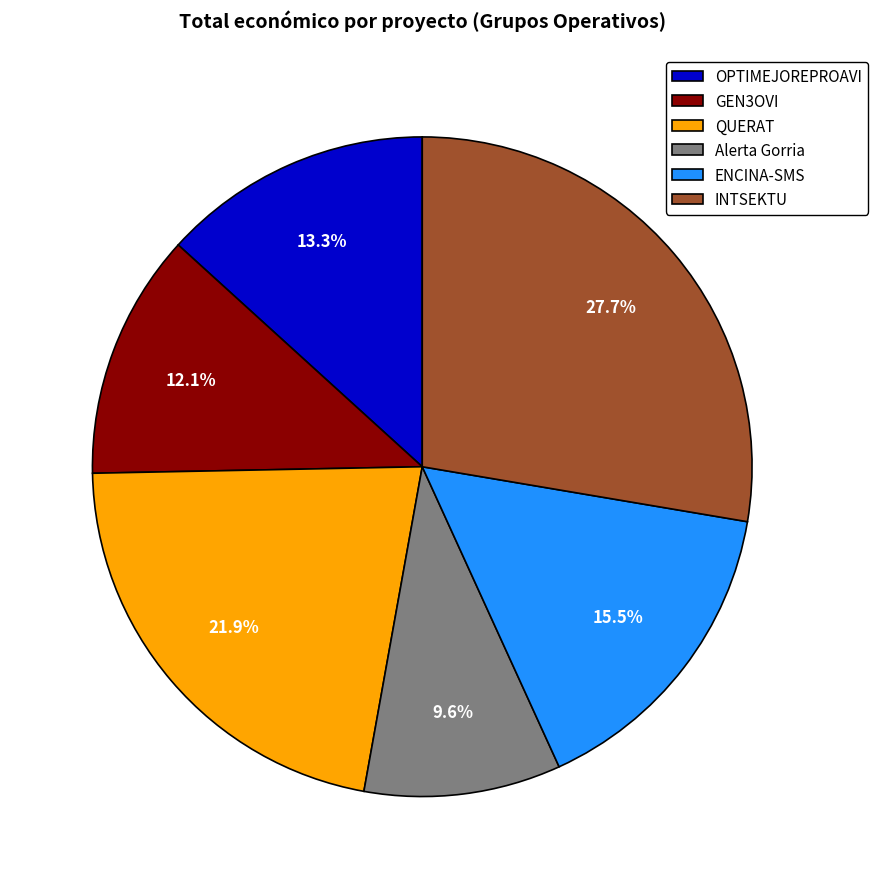

To the nearest percent, what is the average slice percentage?

17%